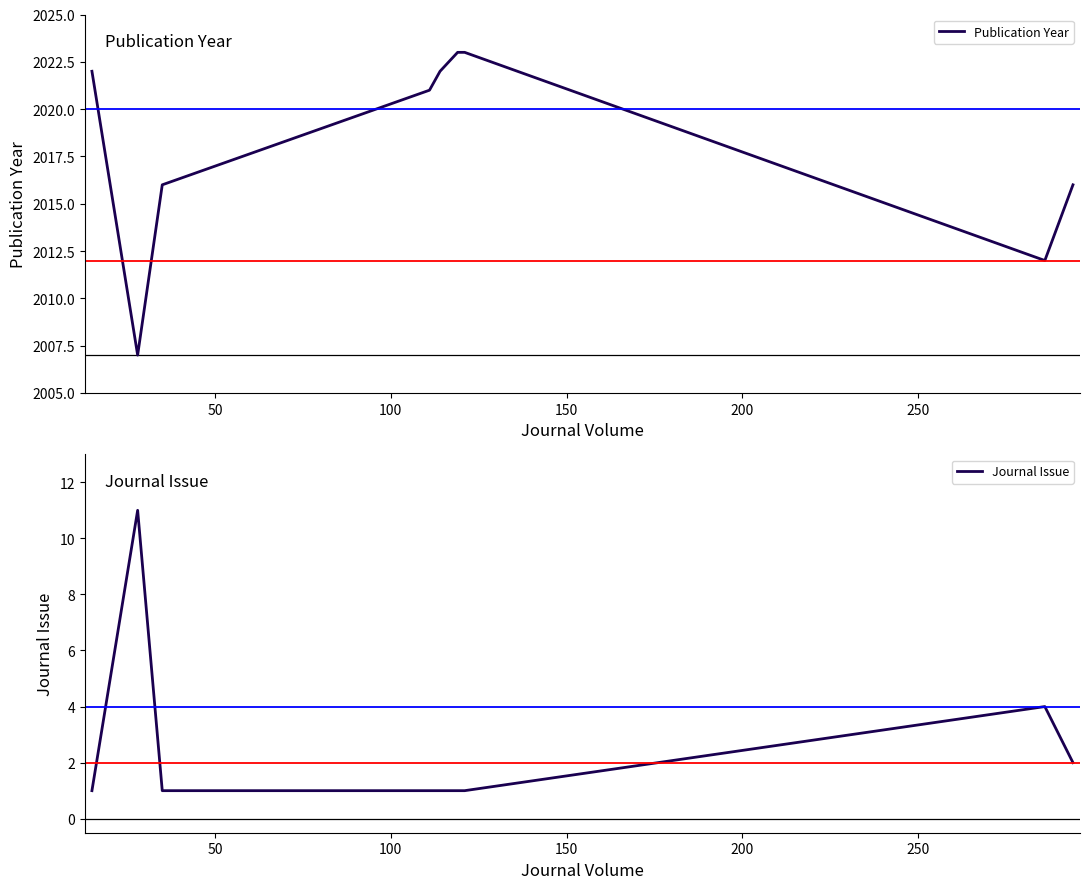

What is the difference between the second highest and minimum values in the Journal Issue series?

3